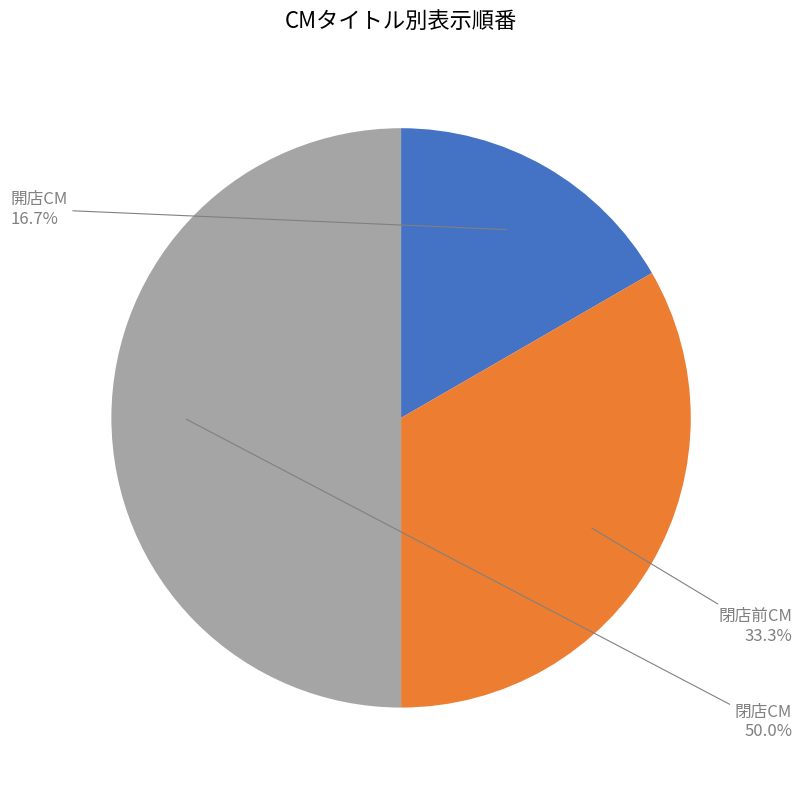

True or false: 開店CM accounts for 25% of the total.

False